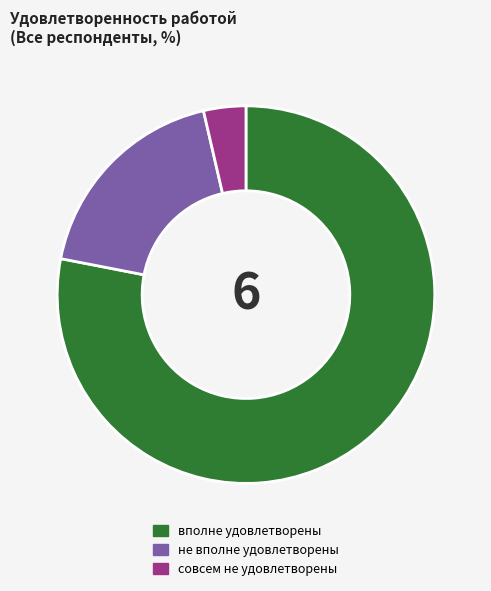

Rank the categories by value from highest to lowest.

вполне удовлетворены, не вполне удовлетворены, совсем не удовлетворены